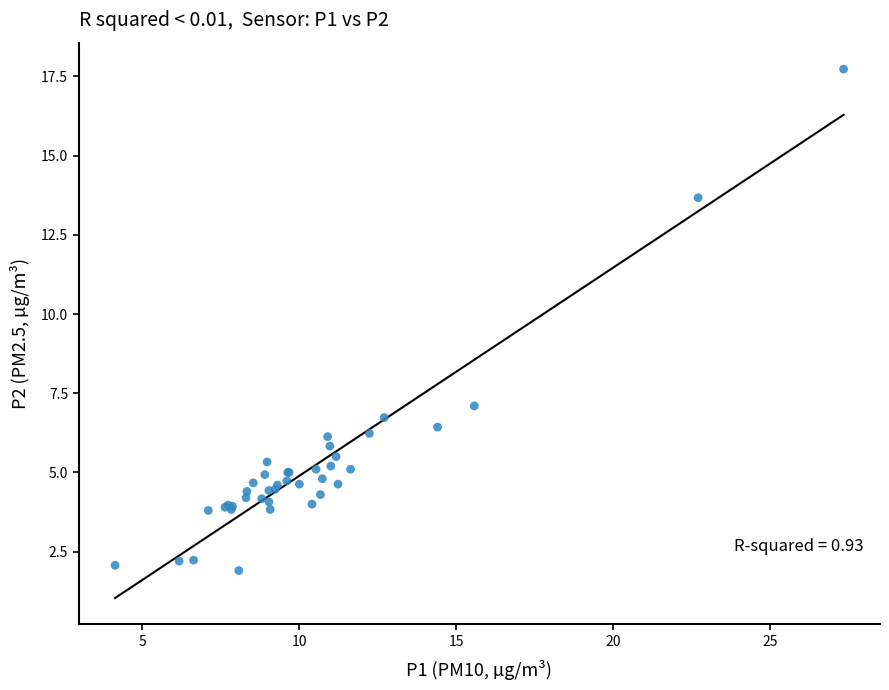

What Y value in the scatter plot is closest to 9?

7.1